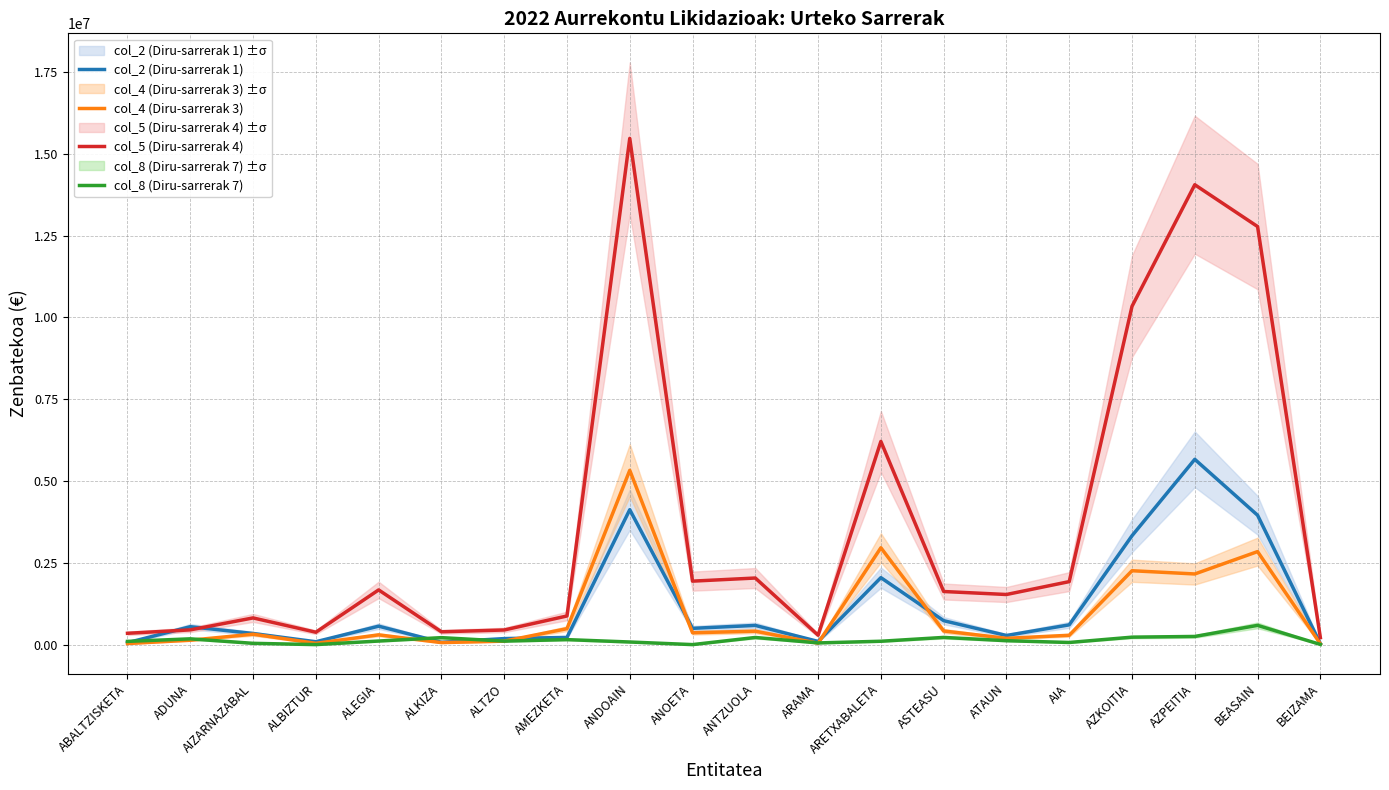

At which category is the sum across all series the highest?

ANDOAIN